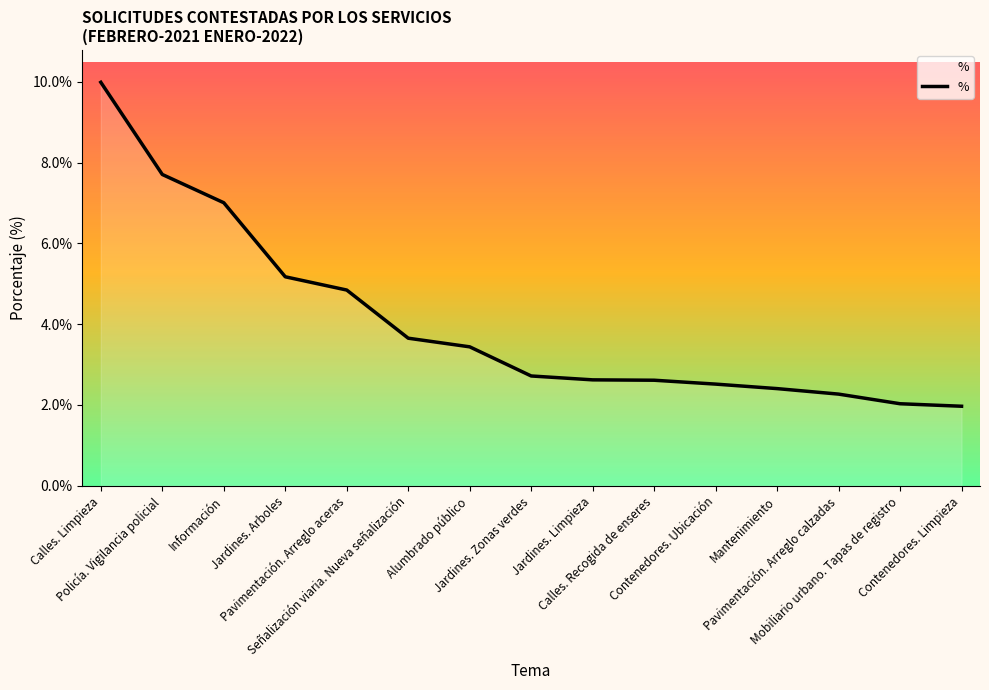

What is the sum of all values?

0.6